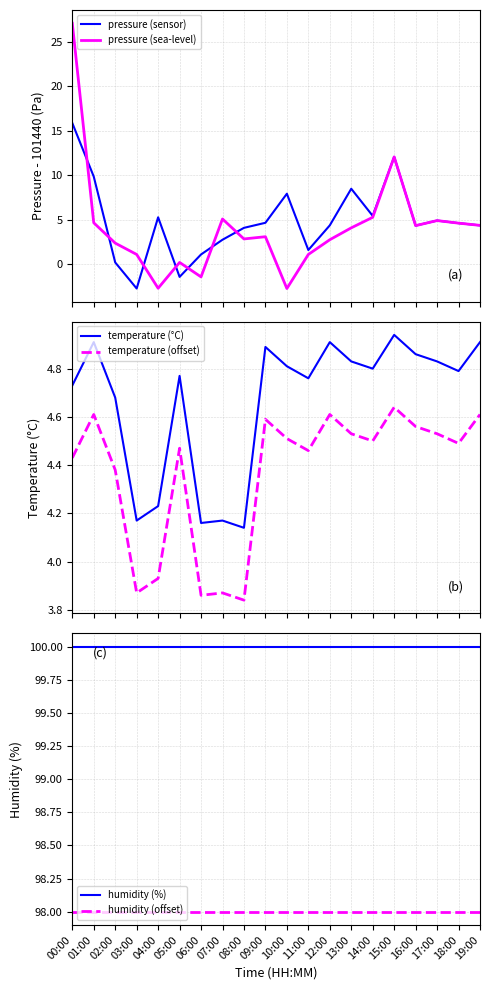

What is the label of the 5th point from the right?

15:00